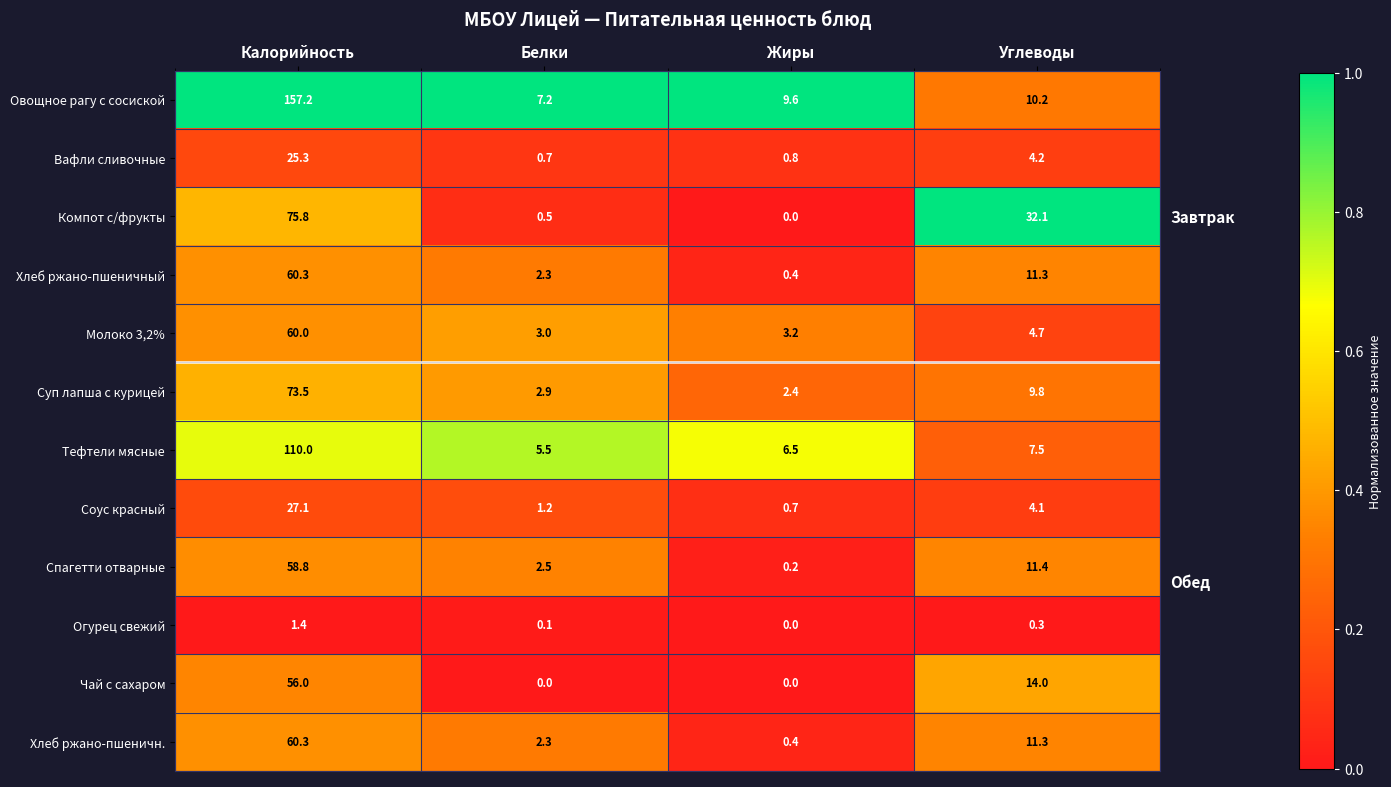

At how many categories does at least one series exceed 0?

4